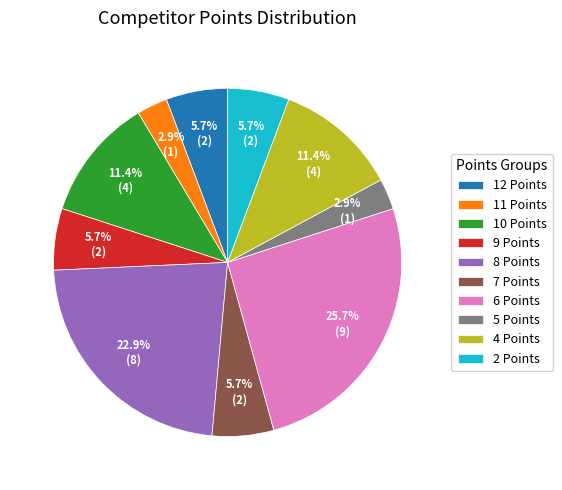

Which category has the biggest portion of the pie?

6 Points